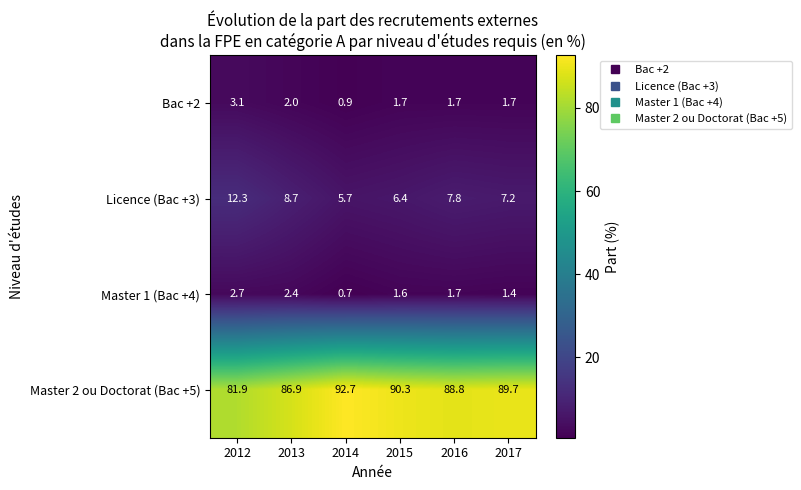

What is the spread (max minus min) of values at 2016?

87.1